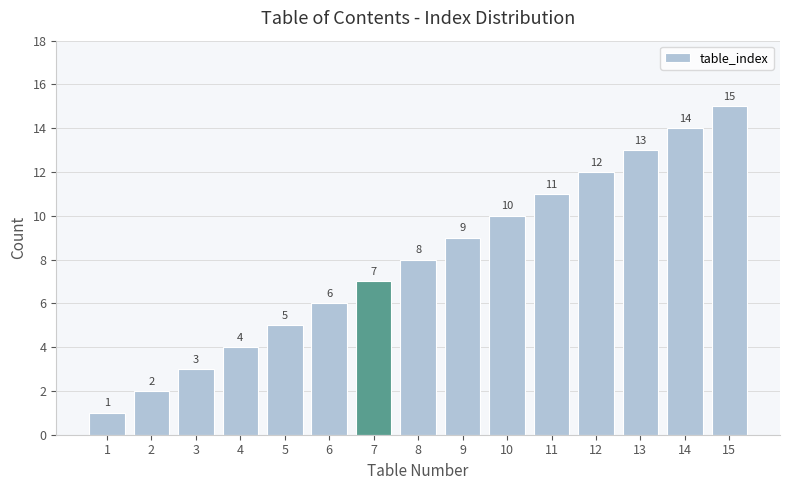

What is the sum of all values?

120